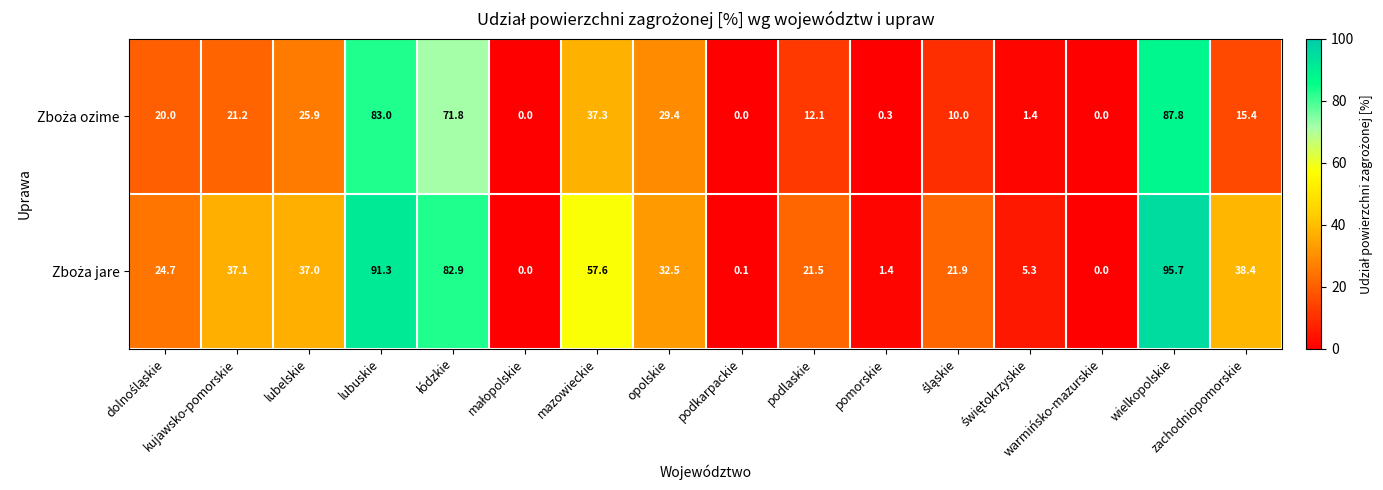

What is the greatest value displayed?

95.7